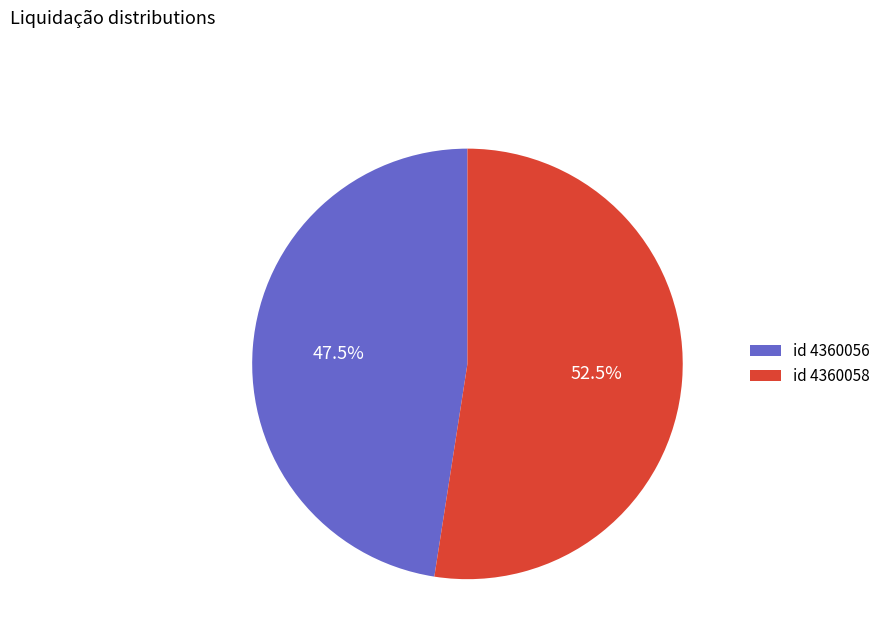

How many slices are in this pie chart?

2